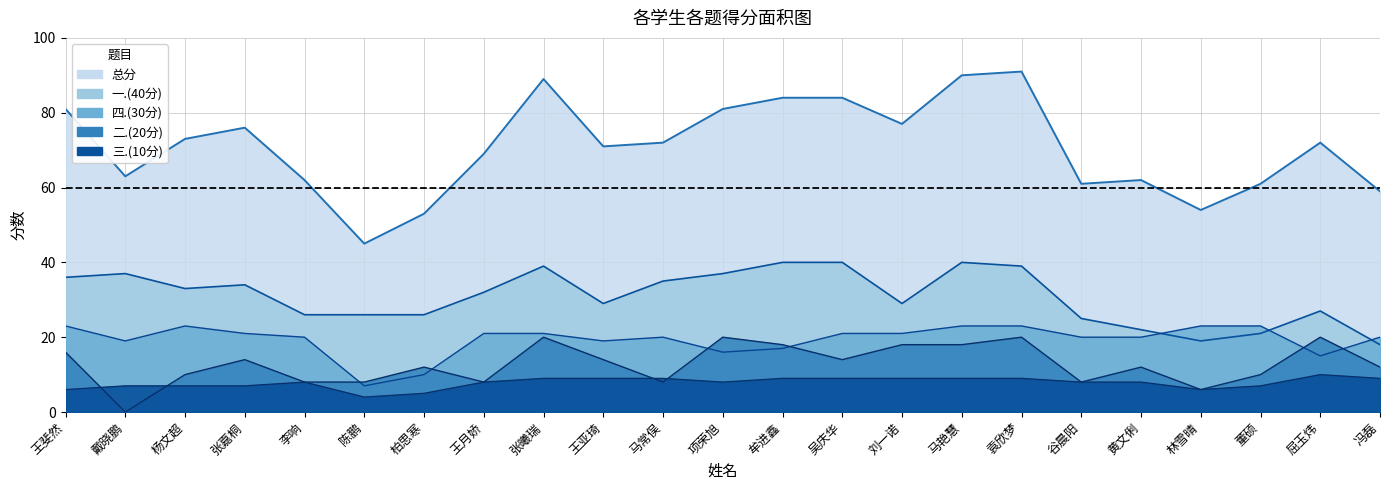

At how many categories does at least one series exceed 88?

3